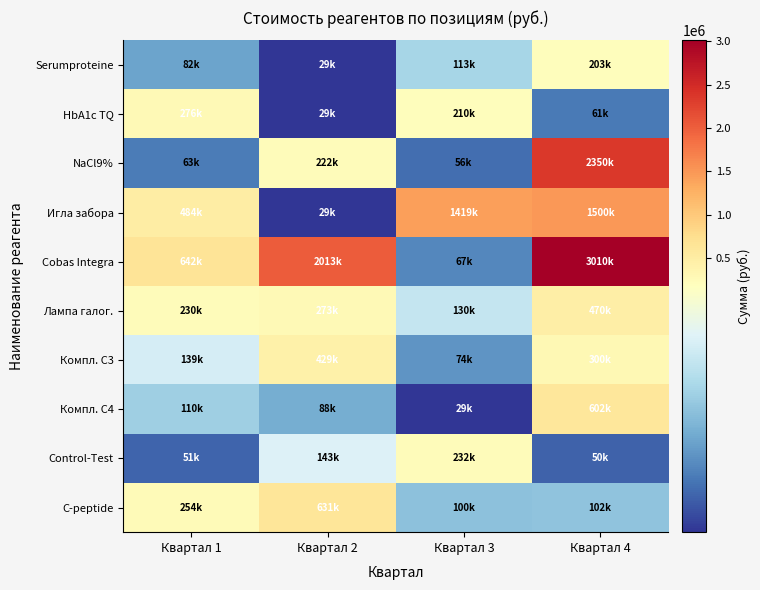

Between Квартал 1 and Квартал 4, which is larger?

Квартал 4